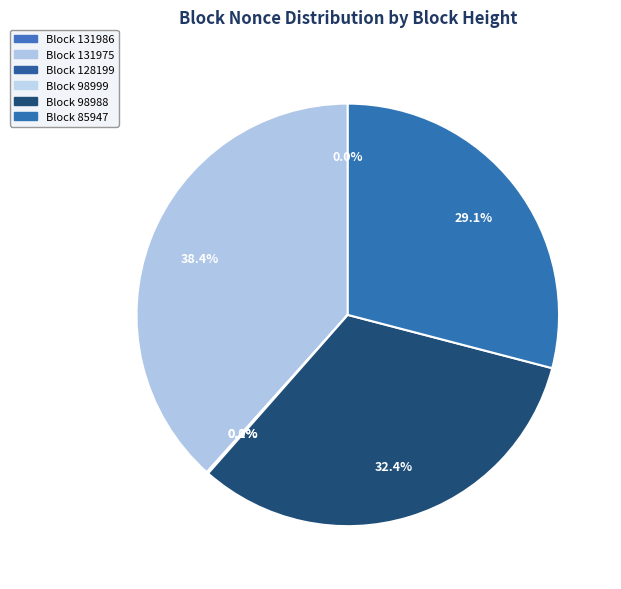

Which category has the biggest portion of the pie?

Block 131975